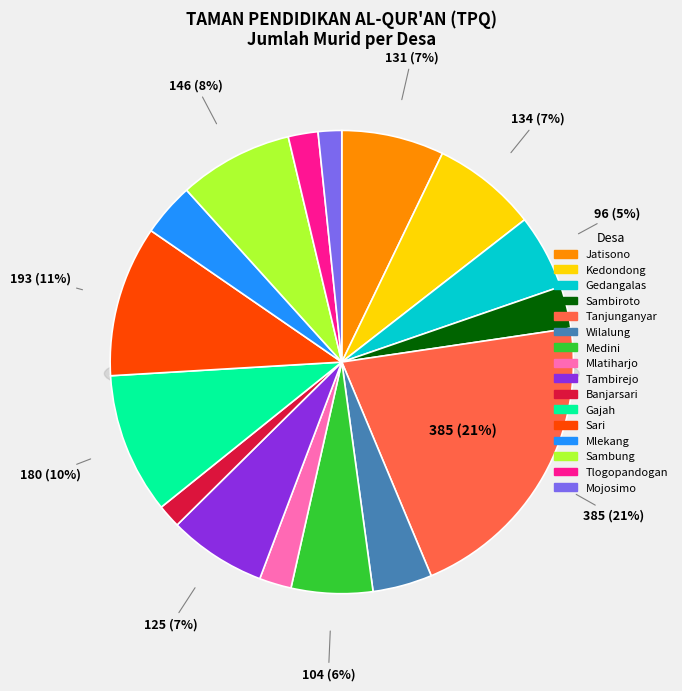

True or false: Mojosimo accounts for 2% of the total.

True